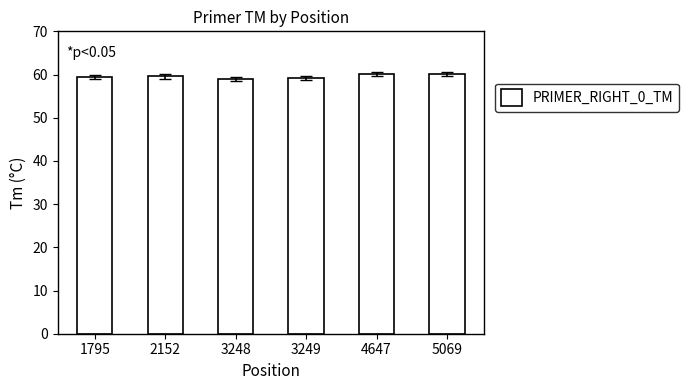

What is the maximum value shown in the chart?

60.1